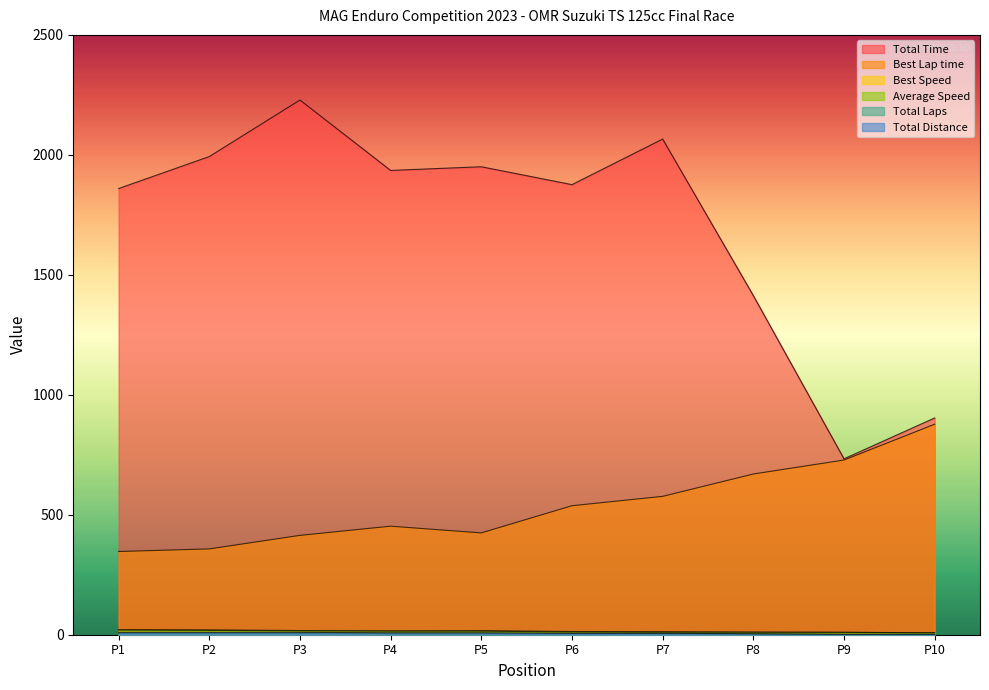

What is the minimum value shown in the chart?

1.0